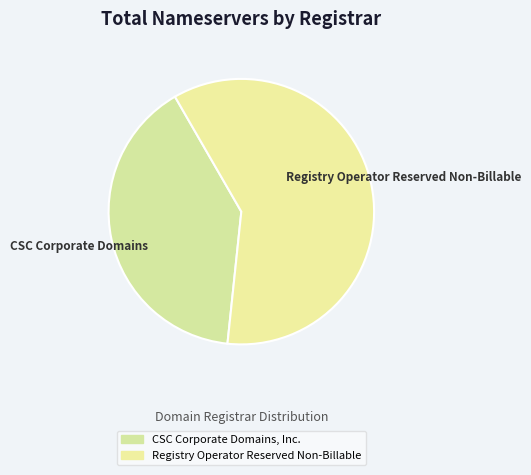

Rank the categories by value from lowest to highest.

CSC Corporate Domains, Inc., Registry Operator Reserved Non-Billable